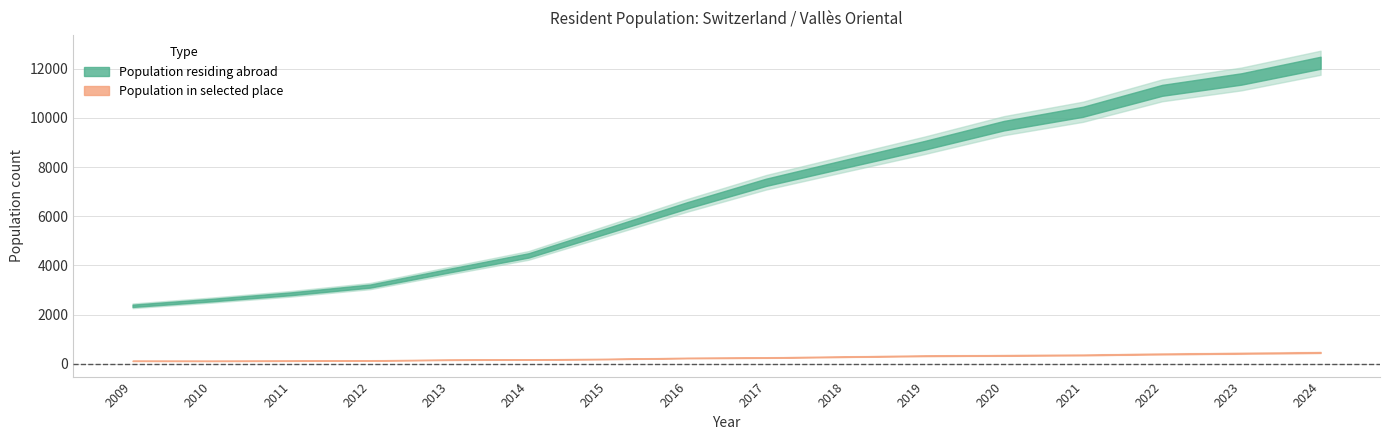

Rank the series by their maximum value, from highest to lowest.

Population residing abroad, Population in selected place